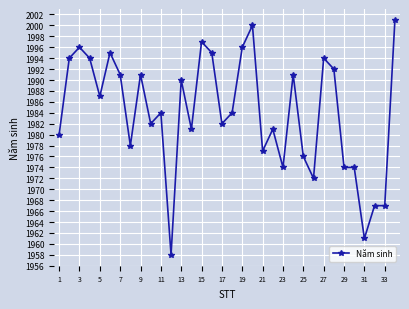

What is the smallest value displayed?

1958